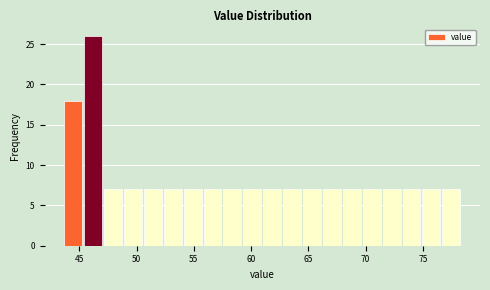

Around what value on the x-axis is the tallest bar? Give the approximate position of its centre, as read against the axis.

46.0